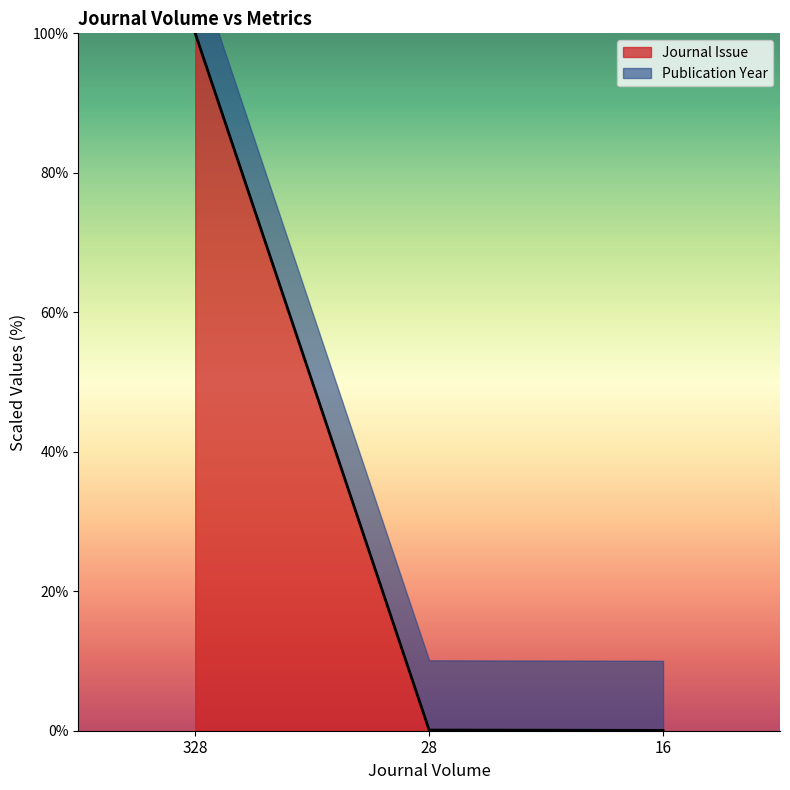

The Journal Issue series shows 100.0 at 328. True or false?

True